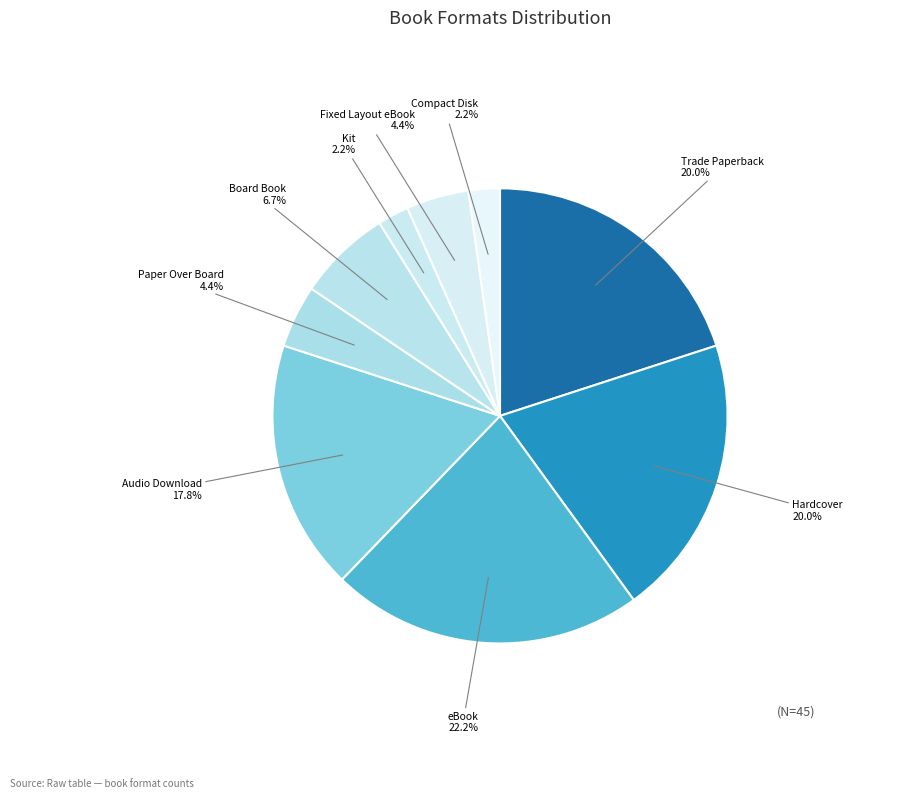

Which category has the biggest portion of the pie?

eBook